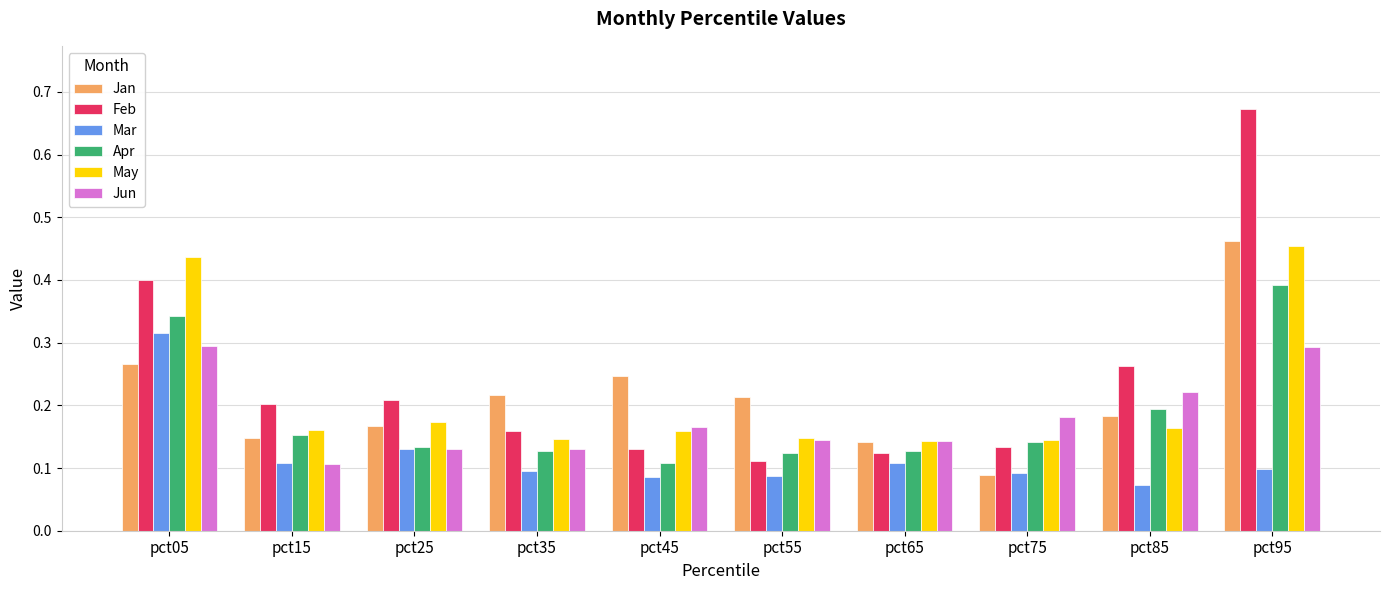

Is the value of Jan at pct45 greater than the value of Feb at pct75?

Yes